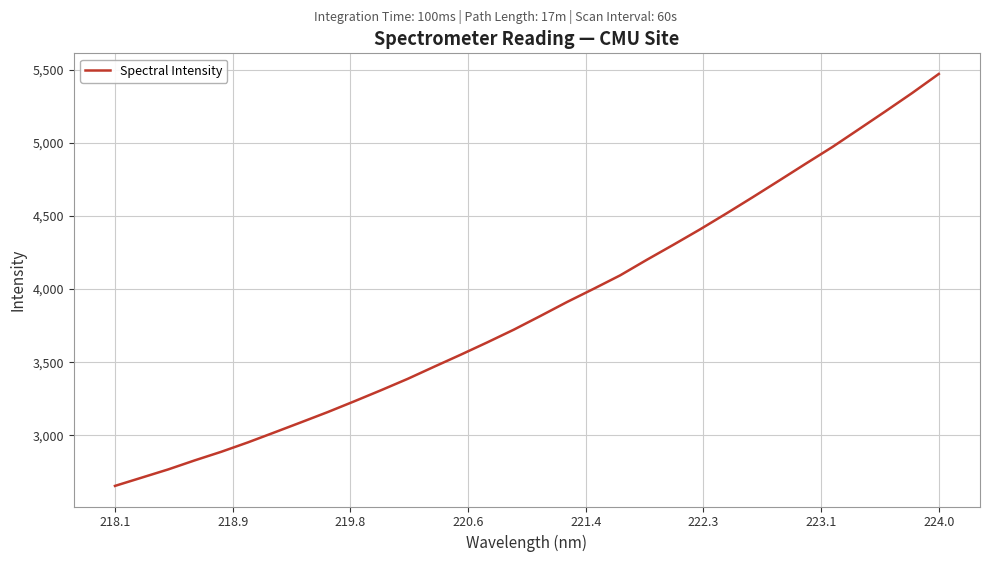

What is the maximum value shown in the chart?

5472.1